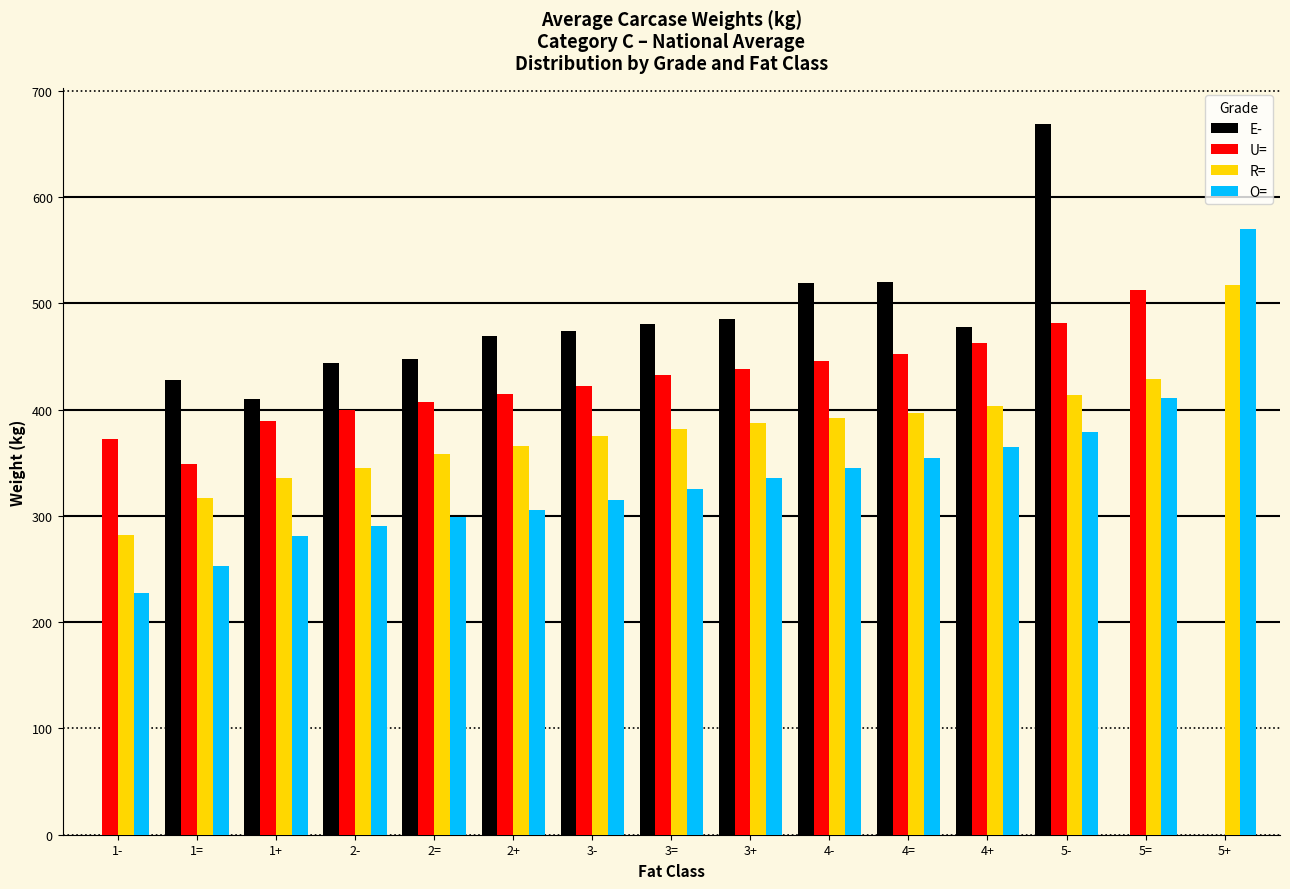

Which series changed the most between 1= and 5-?

E-